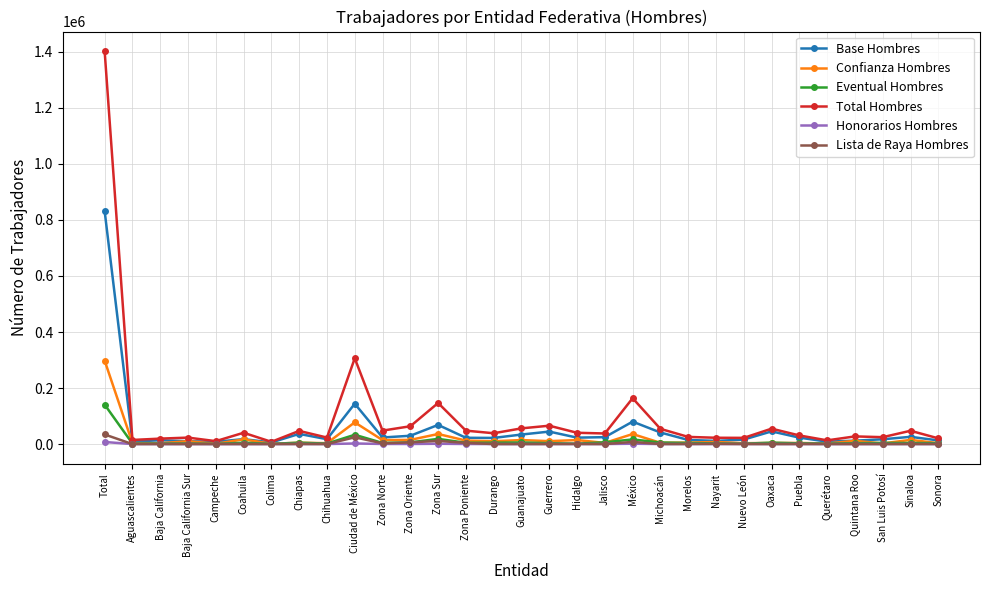

True or false: Eventual Hombres has a value of 33212 at Ciudad de México.

True